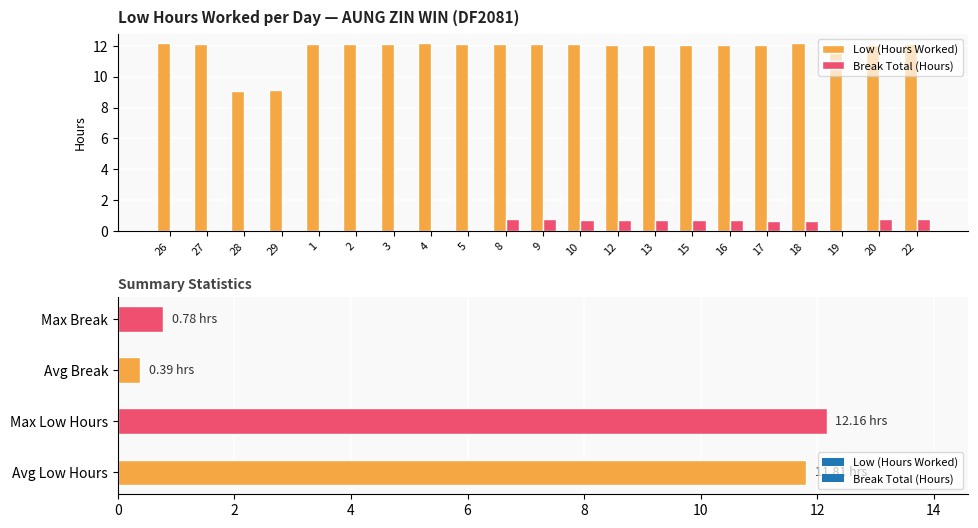

What is the sum of the Low (Hours Worked) values at 28 and 1?

21.2